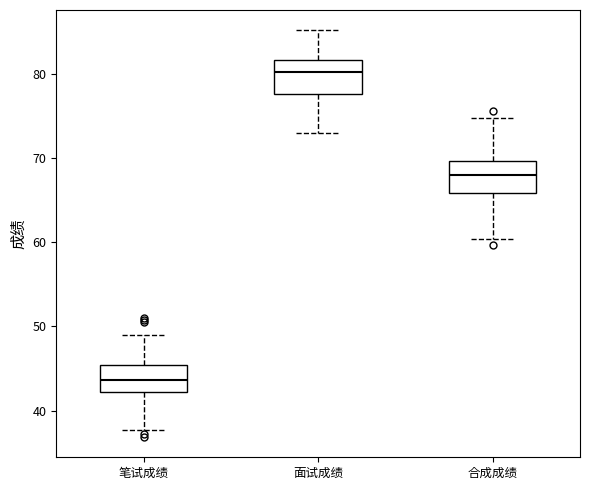

Reading left to right, read every box against the y-axis: the position of its median line, the range the box covers, and the ends of its whiskers. The values are not printed on the chart, so give them approximately, as read against the axis.

笔试成绩: median 44, box 42 to 45, whiskers 38 to 49
面试成绩: median 80, box 78 to 82, whiskers 73 to 85
合成成绩: median 68, box 66 to 70, whiskers 60 to 75